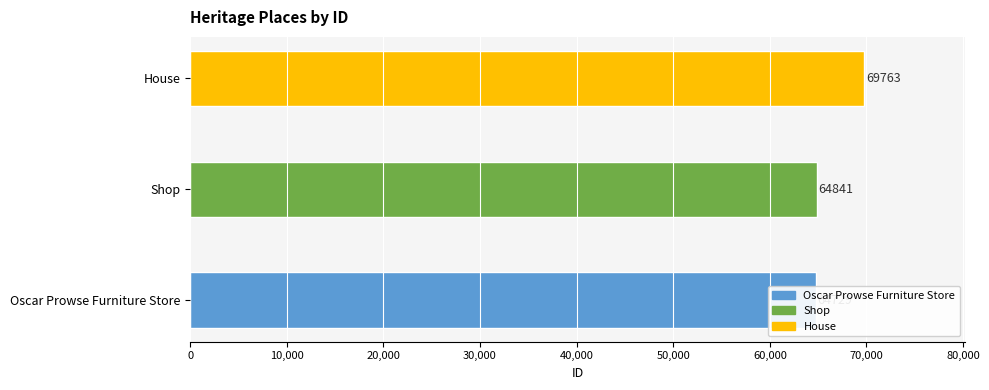

The value at Shop is 64841. True or false?

True